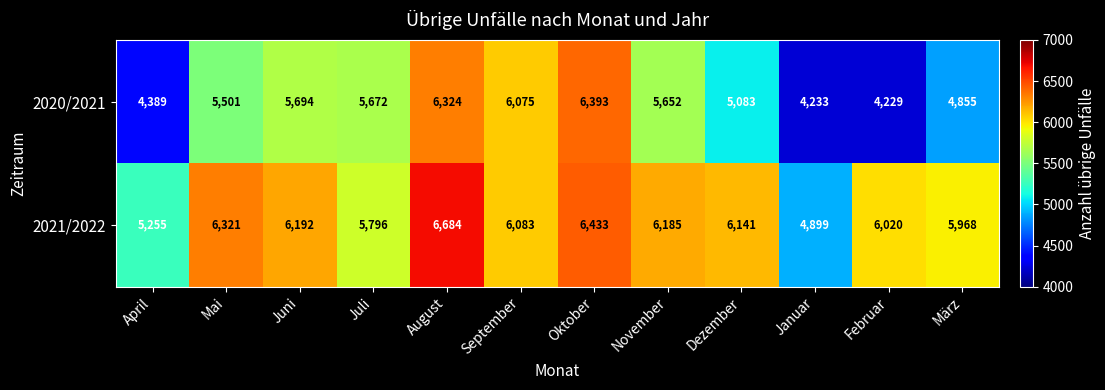

Rank the series by their maximum value, from lowest to highest.

2020/2021, 2021/2022